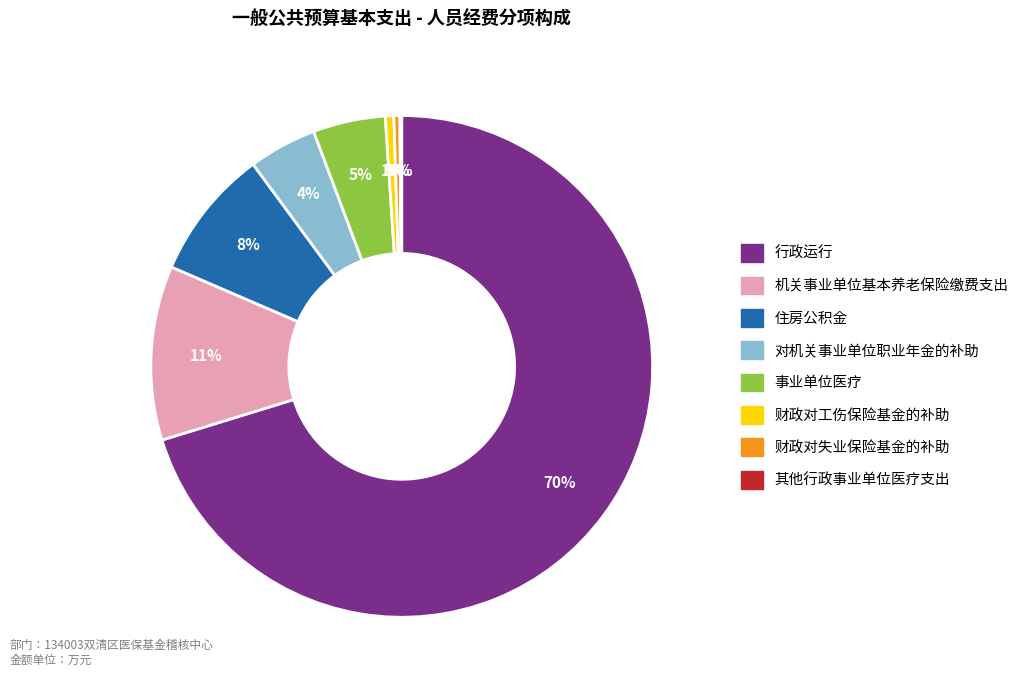

To the nearest percent, what is the combined percentage of 财政对失业保险基金的补助 and 财政对工伤保险基金的补助?

1%